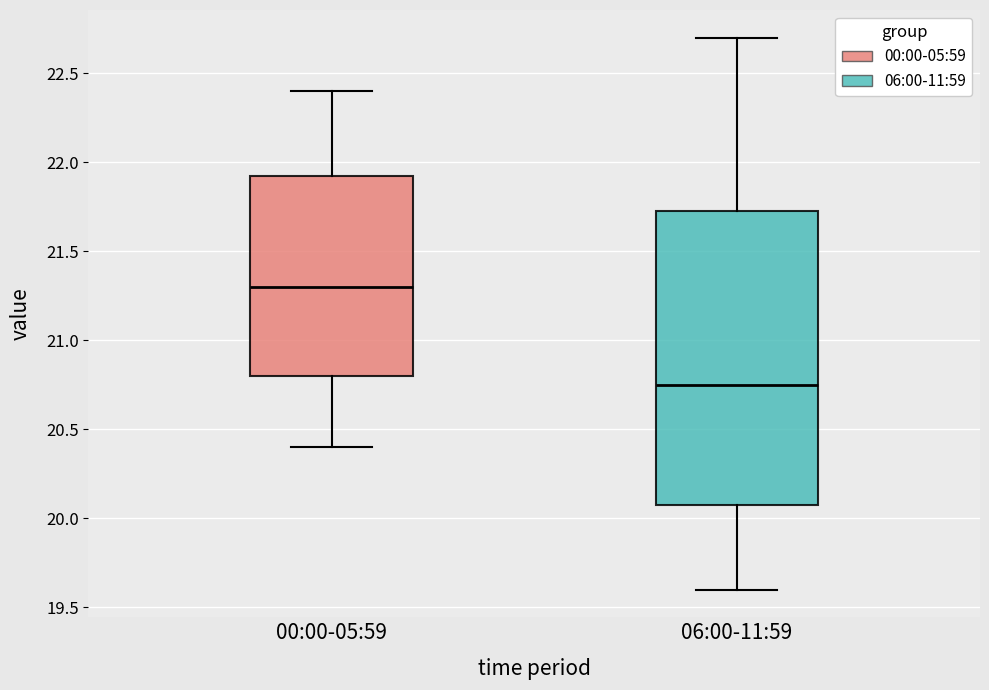

Comparing the boxes themselves (not the whiskers), which one is the tallest?

06:00-11:59